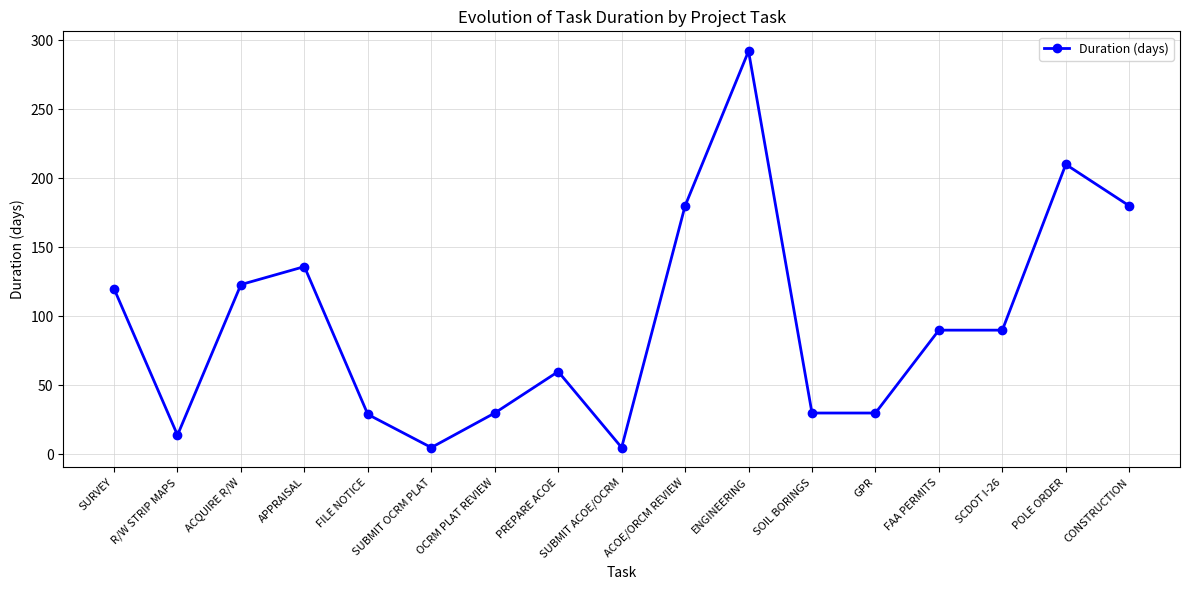

Where is the first local minimum?

R/W STRIP MAPS